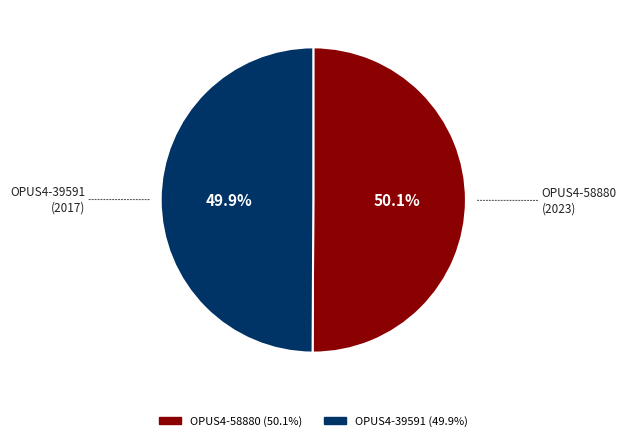

Is there any slice that represents more than half of the pie?

Yes